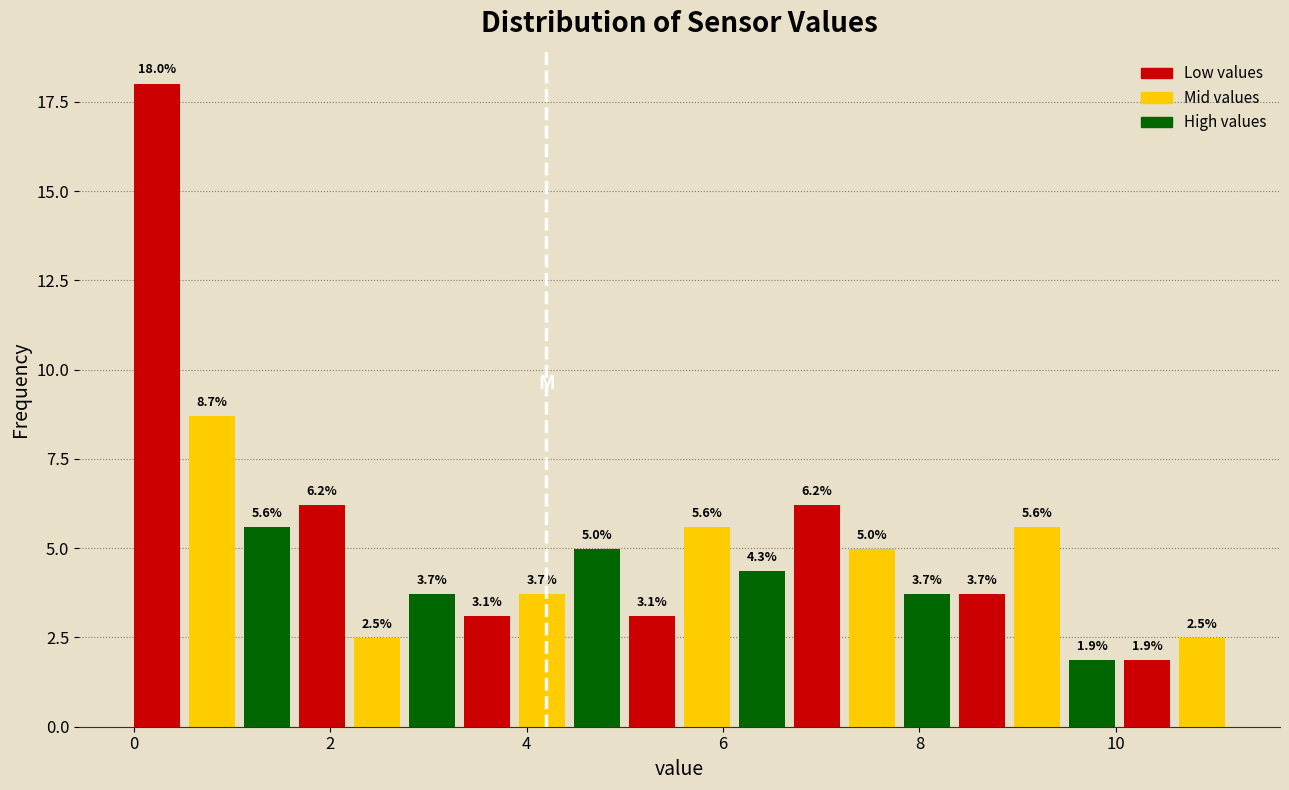

Around what value on the x-axis is the tallest bar? Give the approximate position of its centre, as read against the axis.

0.2